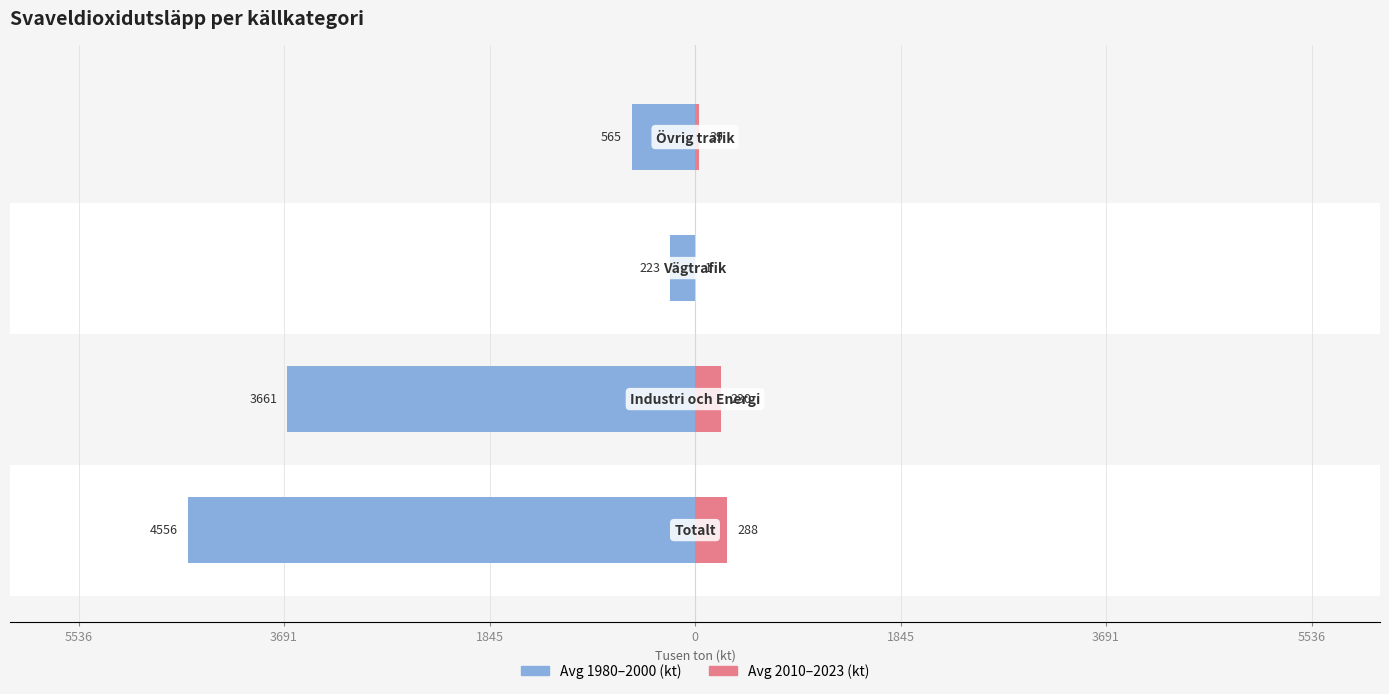

What are all the series names shown in the legend?

Avg 1980-2000 (kt), Avg 2010-2023 (kt)